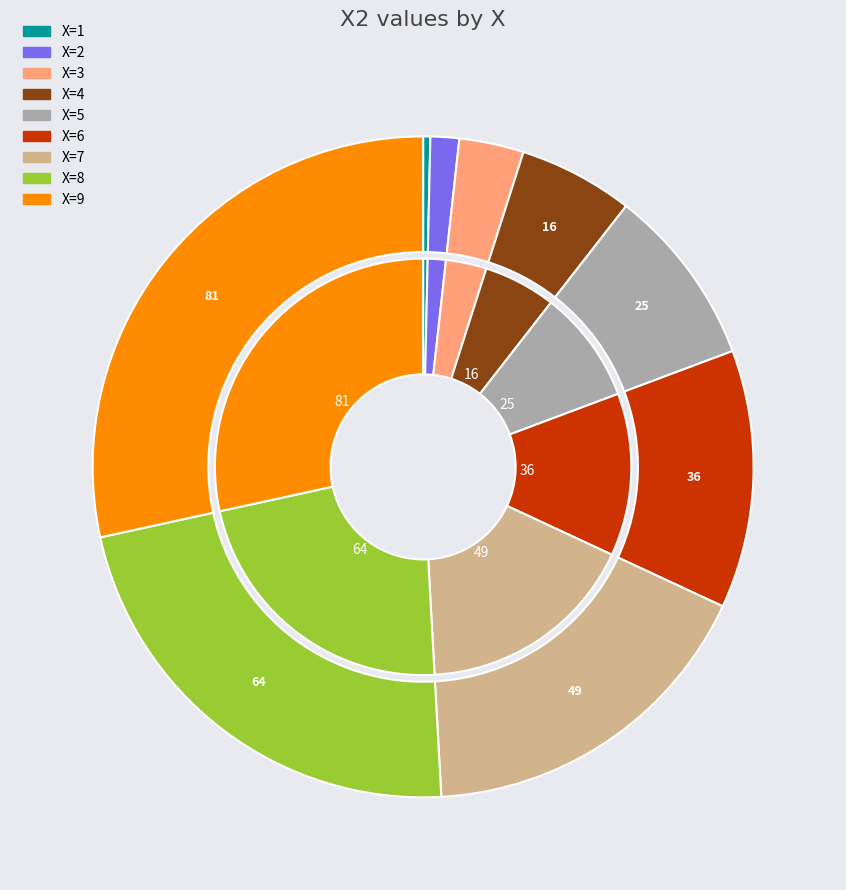

Which slice is the largest?

9